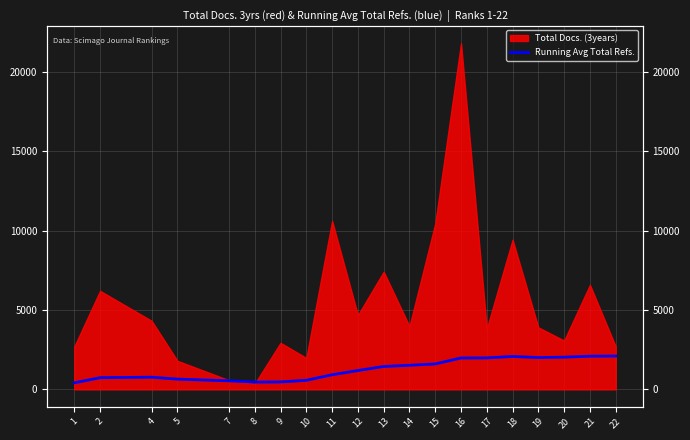

List the labels in order of value, smallest first.

1, 8, 9, 7, 10, 5, 2, 4, 11, 12, 13, 14, 15, 16, 17, 19, 20, 18, 21, 22